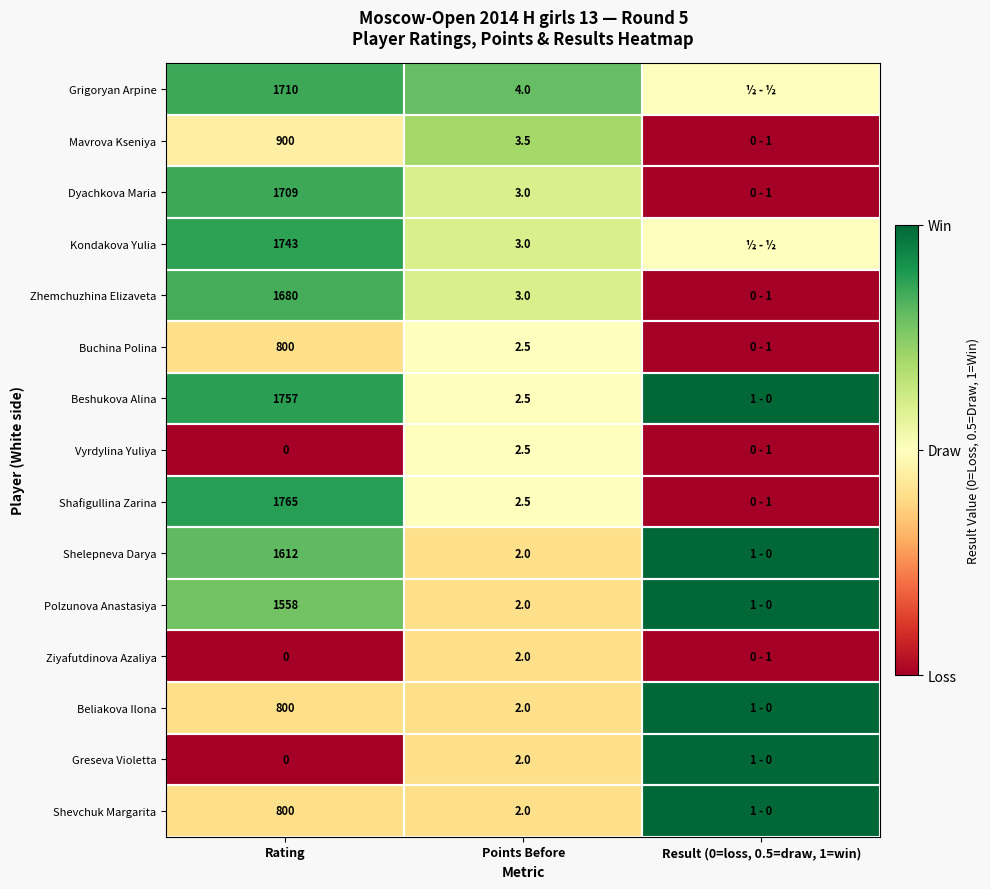

What is the spread (max minus min) of values at Rating?

1765.0